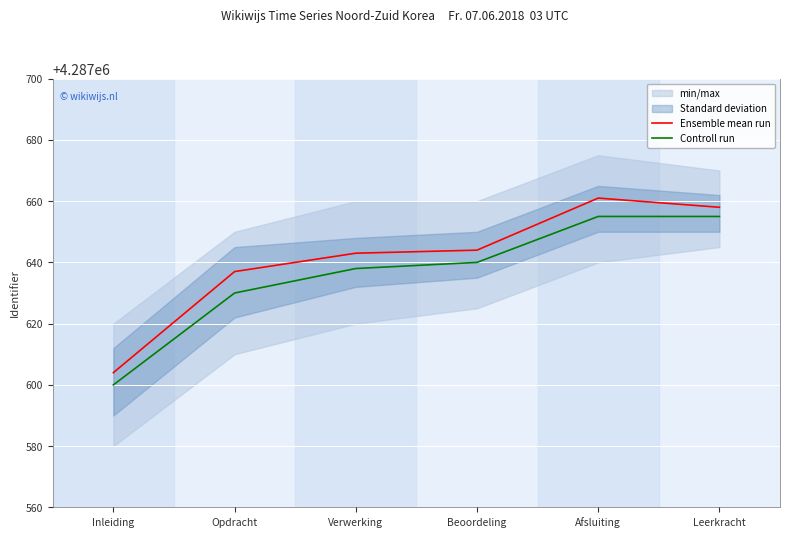

List the series in order of their overall mean, highest first.

Ensemble mean run, Controll run